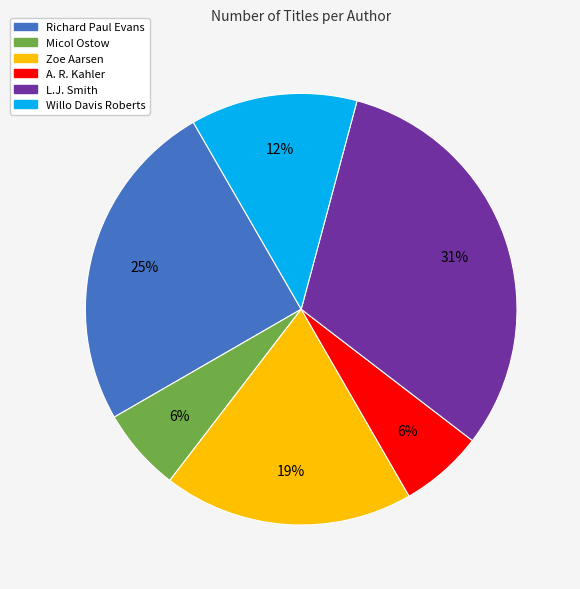

To the nearest percent, what is the average slice percentage?

17%